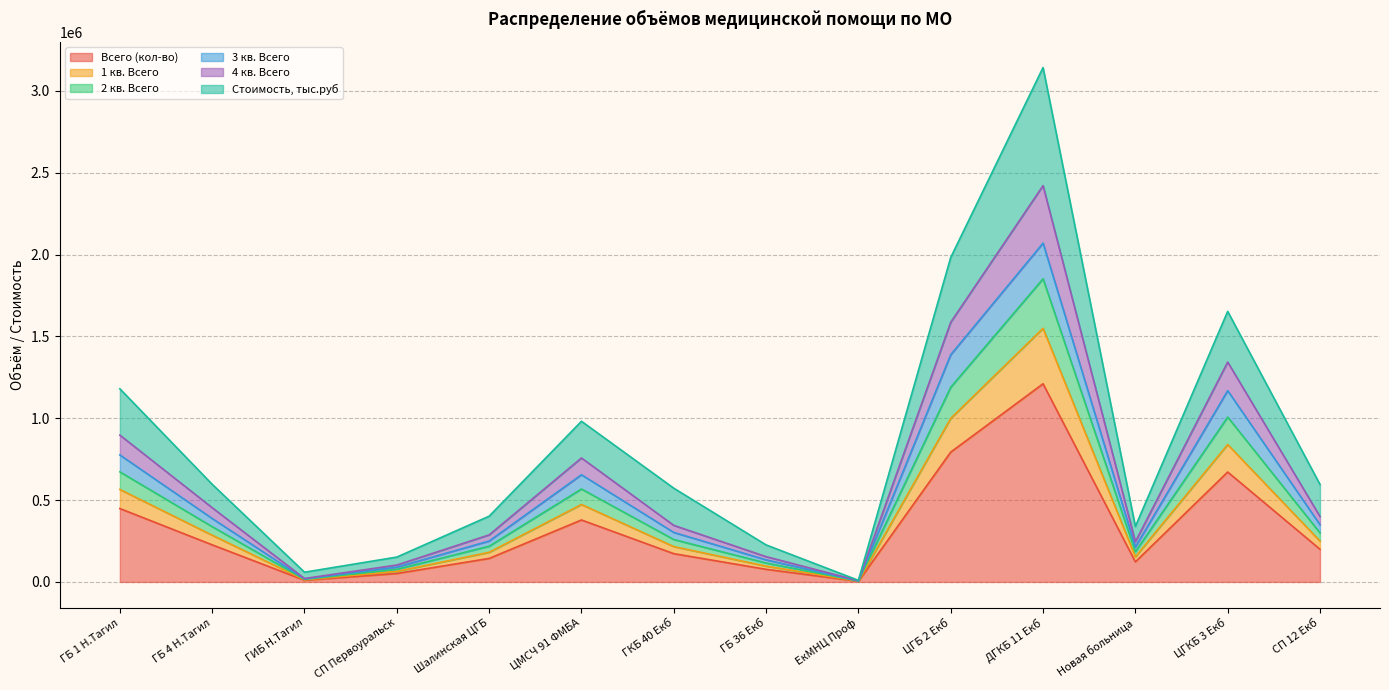

What position from the left is ГБ 1 Н.Тагил?

1